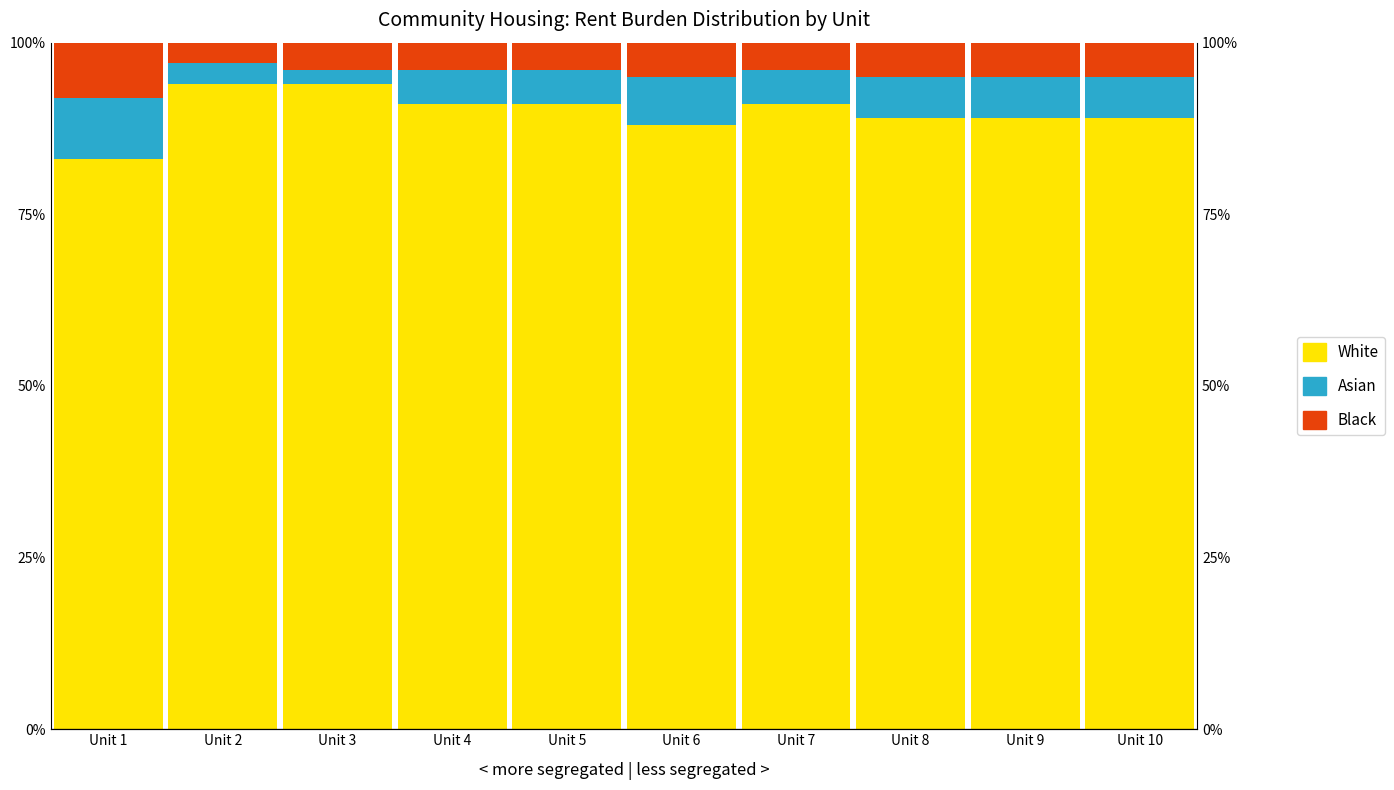

Rank the series at Unit 9 from lowest to highest value.

Black, Asian, White